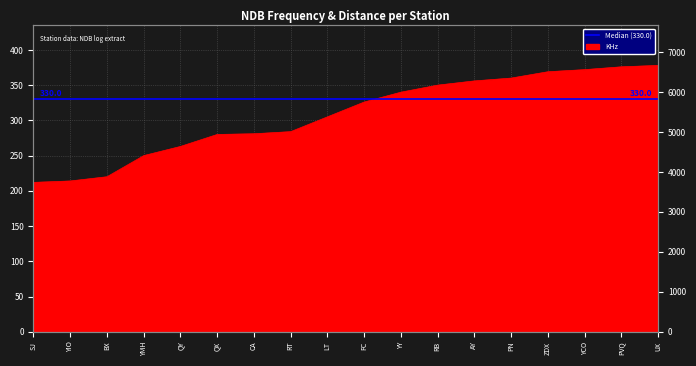

True or false: the data shows 356 at AY.

True